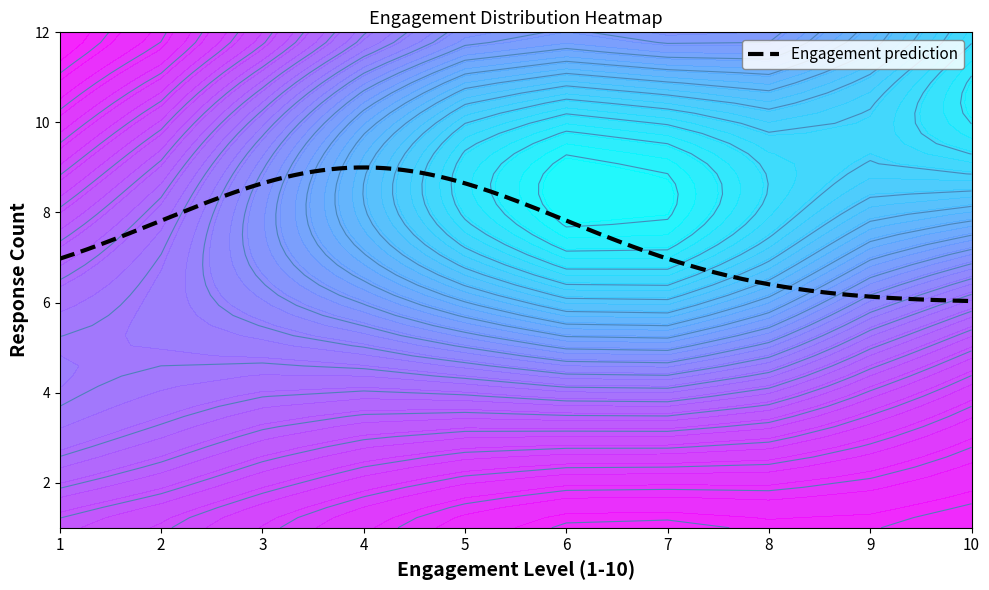

What is the average value?

6